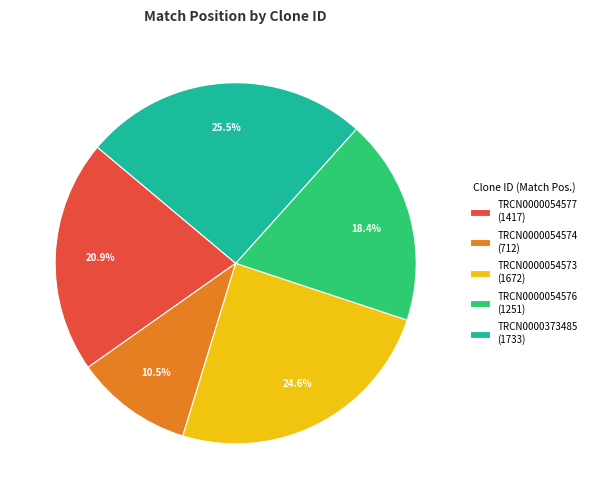

Rank the categories by value from lowest to highest.

TRCN0000054574, TRCN0000054576, TRCN0000054577, TRCN0000054573, TRCN0000373485